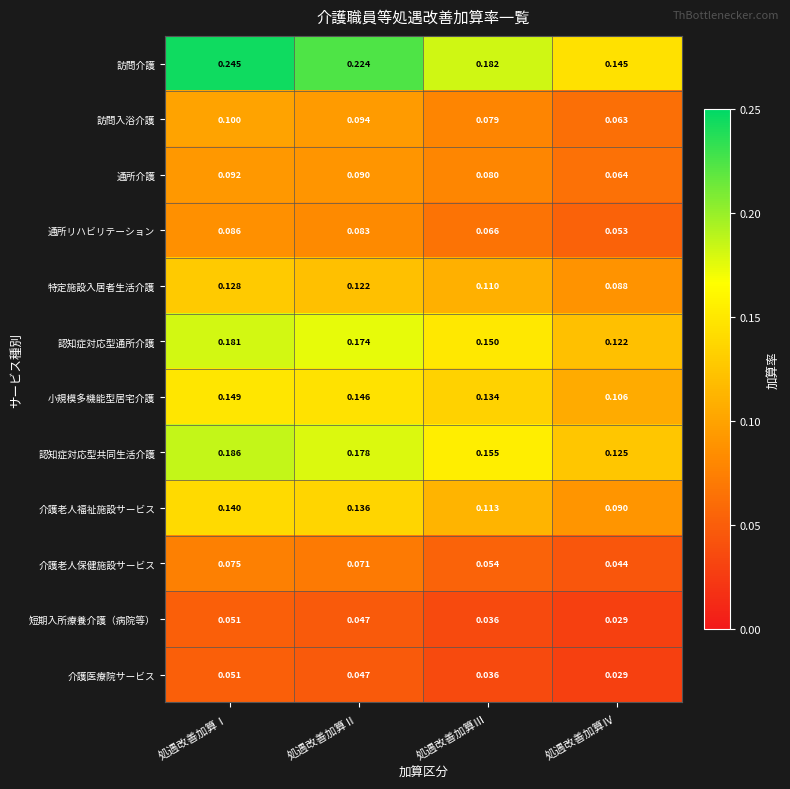

Between 処遇改善加算Ⅱ and 処遇改善加算Ⅲ, which series saw the biggest shift?

訪問介護